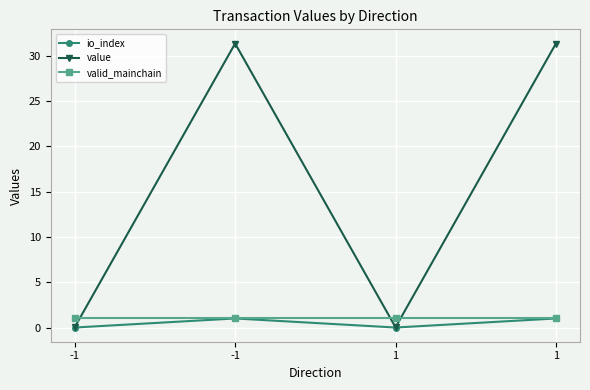

Which series changed the most between -1 and 1?

value